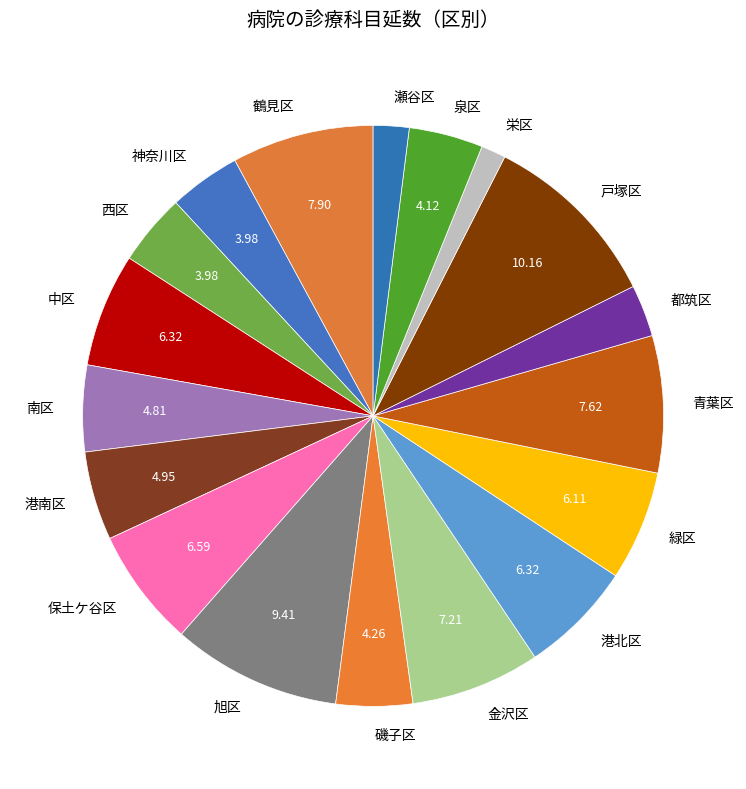

What is the largest slice in the pie chart?

戸塚区